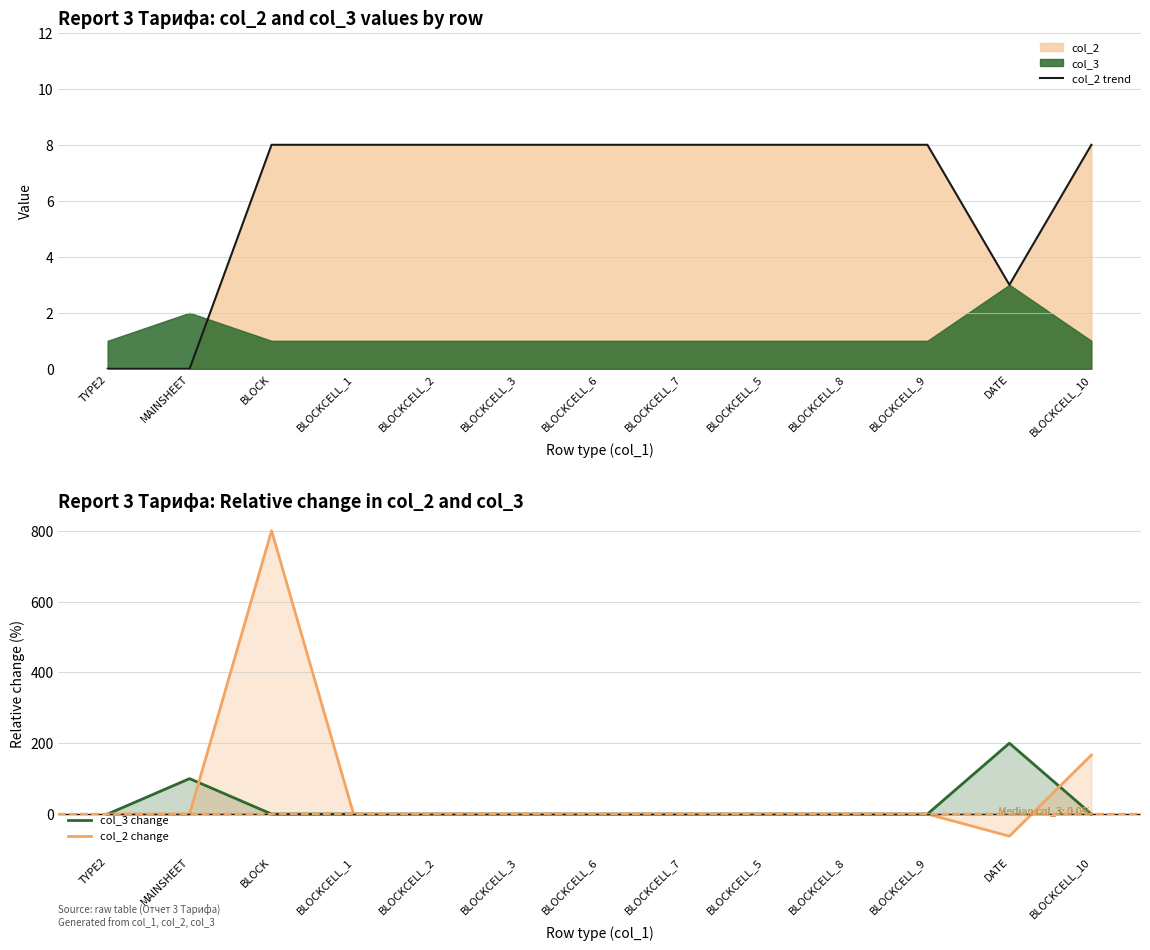

Which series has the largest total across all categories?

col_2 change